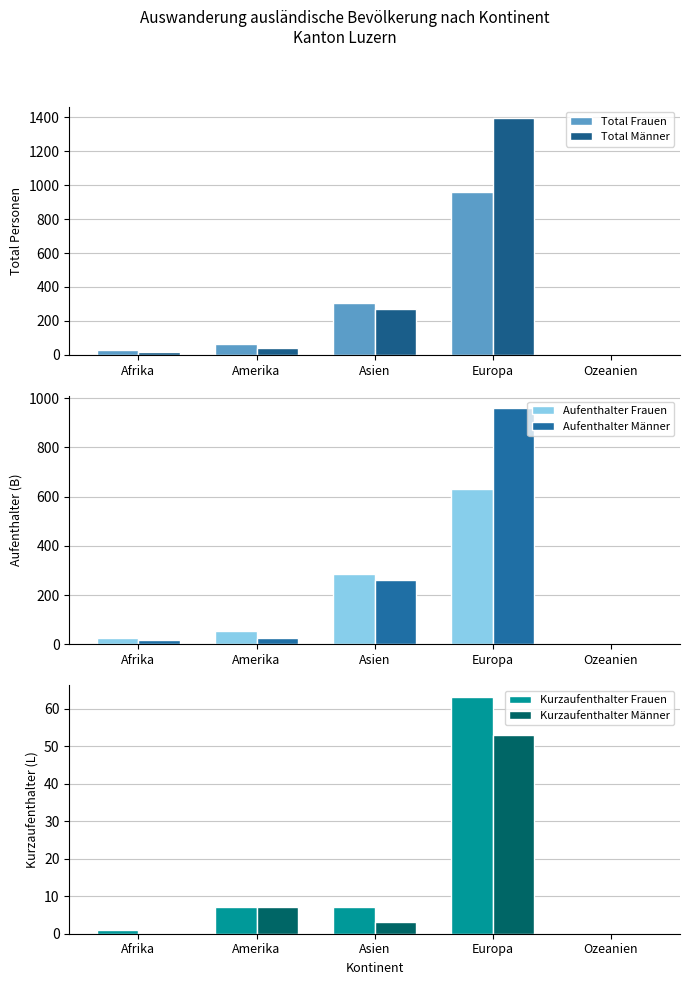

What is the value of the Kurzaufenthalter Männer bar at the 3rd from the left?

3